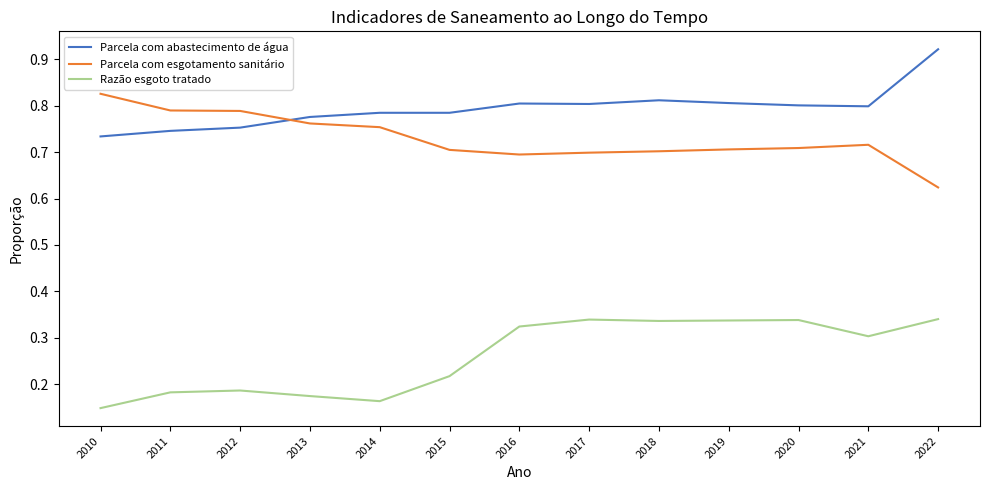

True or false: Parcela com esgotamento sanitário has more than 0 interior local peaks.

True